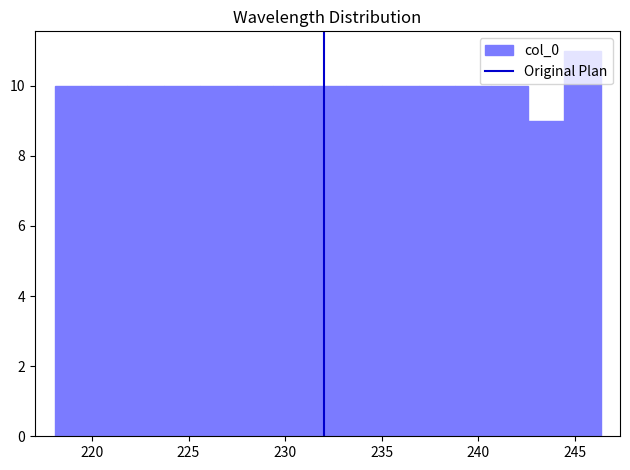

Read against the x-axis, roughly where is the centre of the tallest bar?

245.5